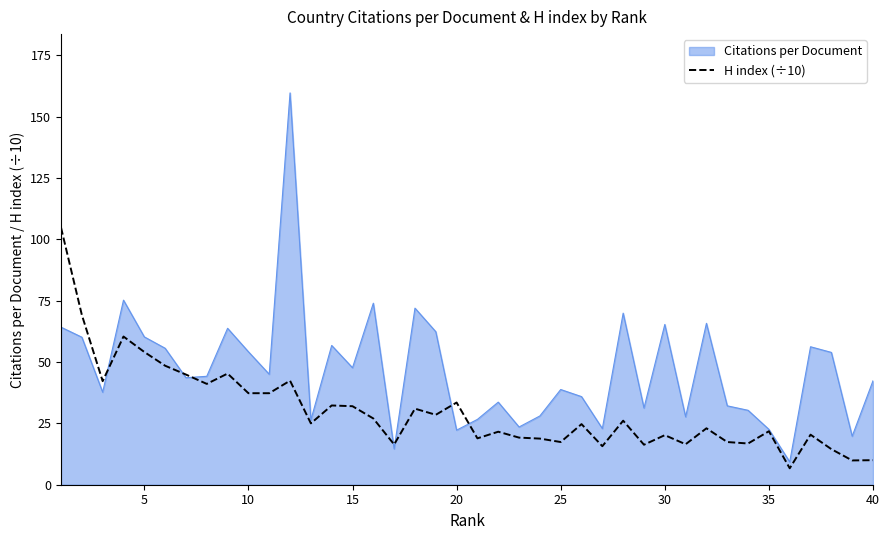

List the series in order of their peak value, lowest first.

H index (÷10), Citations per Document